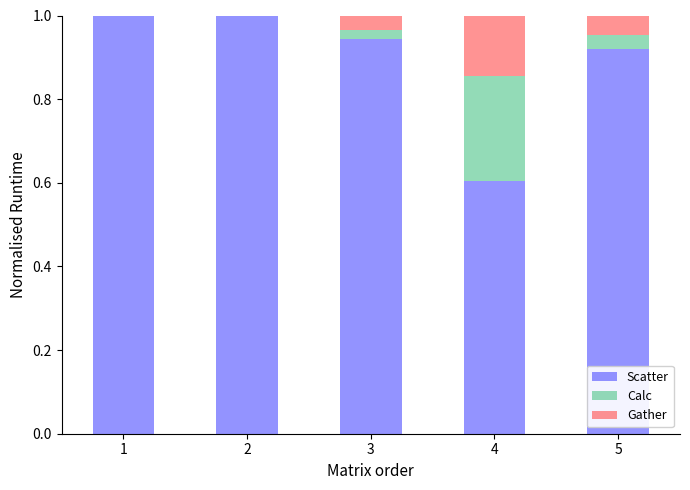

What is the total value across all series at 5?

1.0